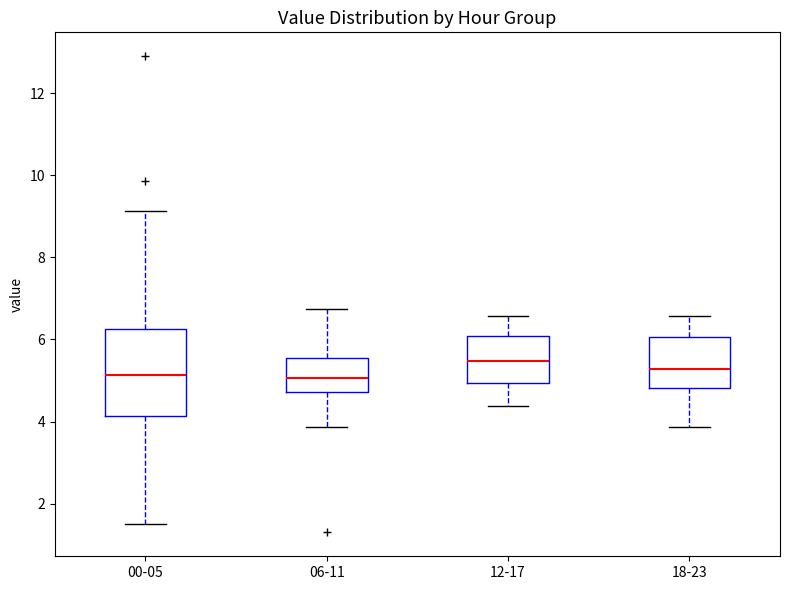

Where does the upper whisker of the box for 00-05 end on the y-axis? The values are not printed on the chart, so give them approximately, as read against the axis.

9.2